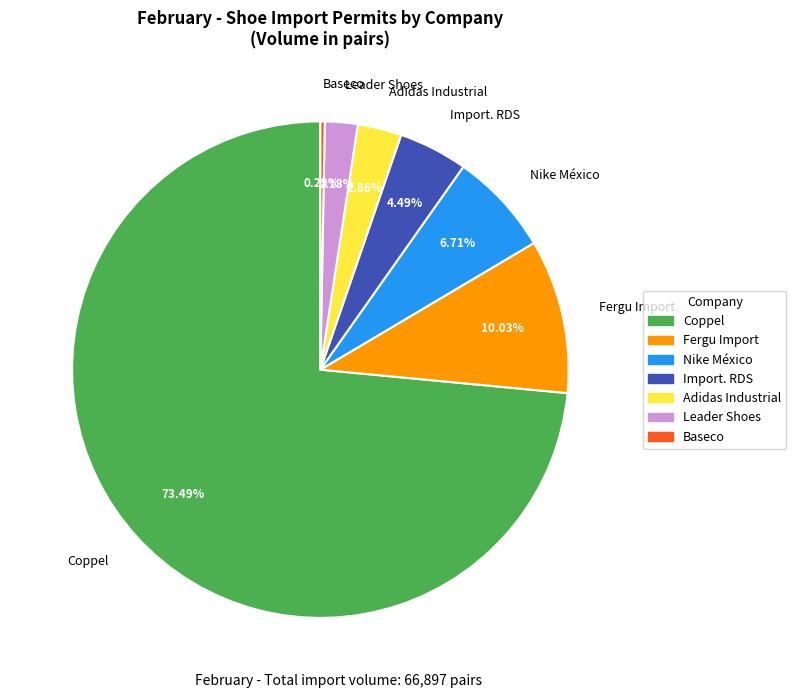

Do Leader Shoes and Adidas Industrial together represent more than half of the pie?

No